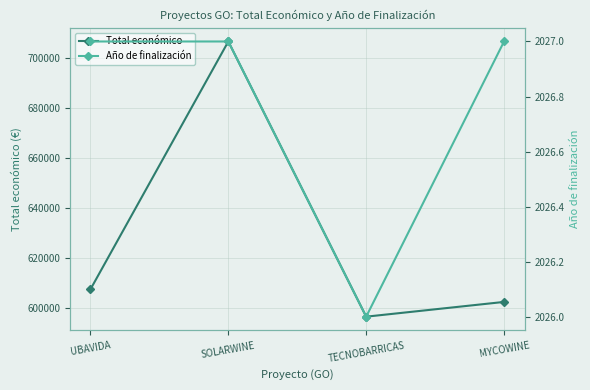

How many interior local peaks does the Total económico series have?

1